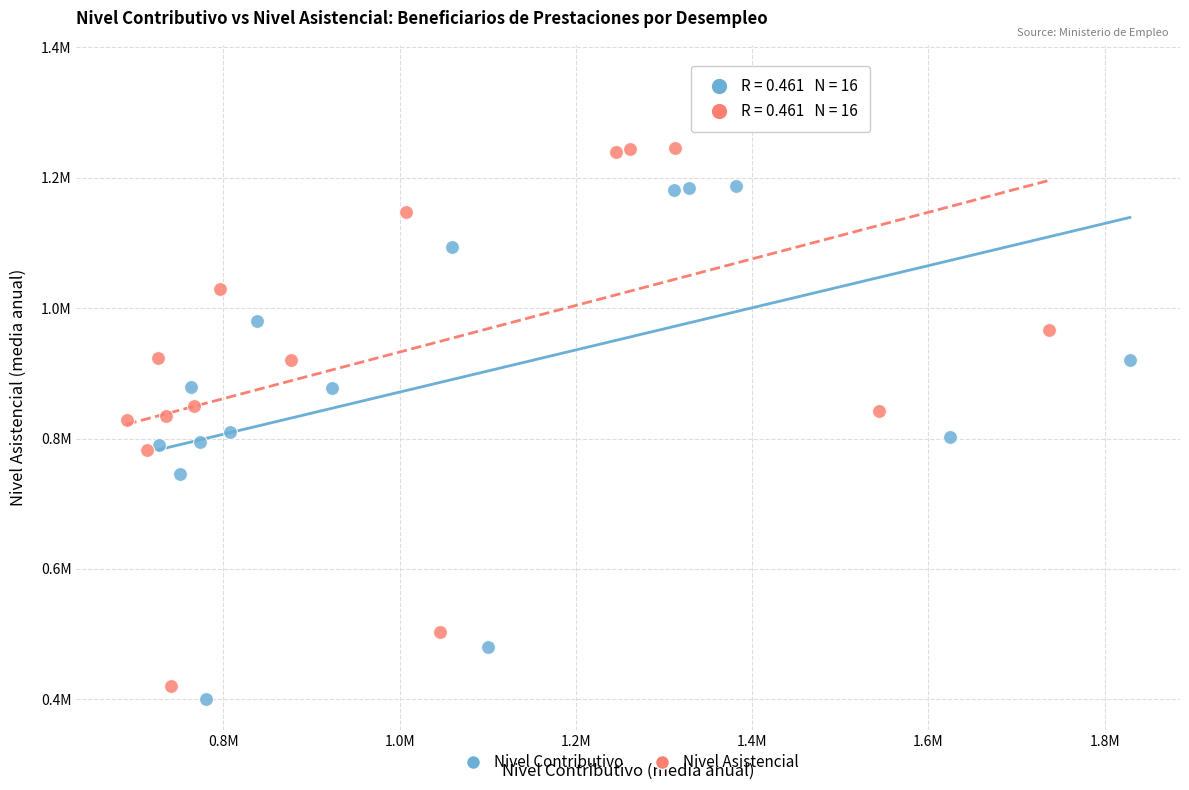

What are all the series names shown in the legend?

Nivel Contributivo, Nivel Asistencial